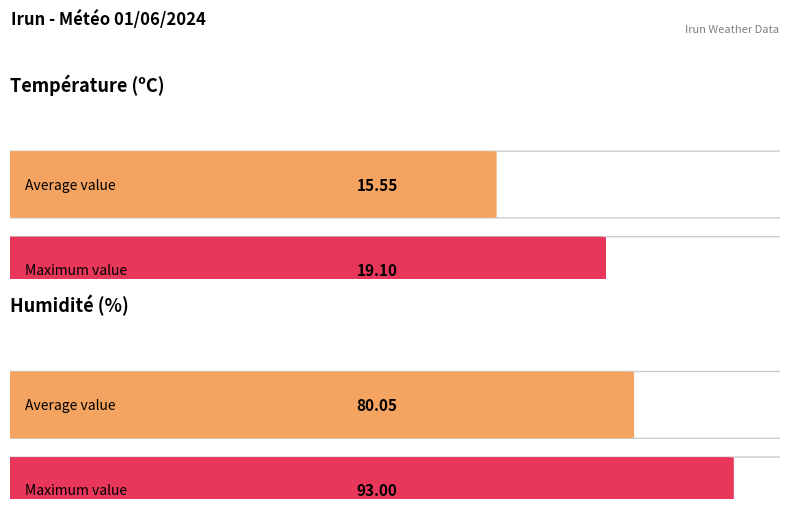

What is the difference between the maximum and minimum values in the Humidité (%) series?

26.0